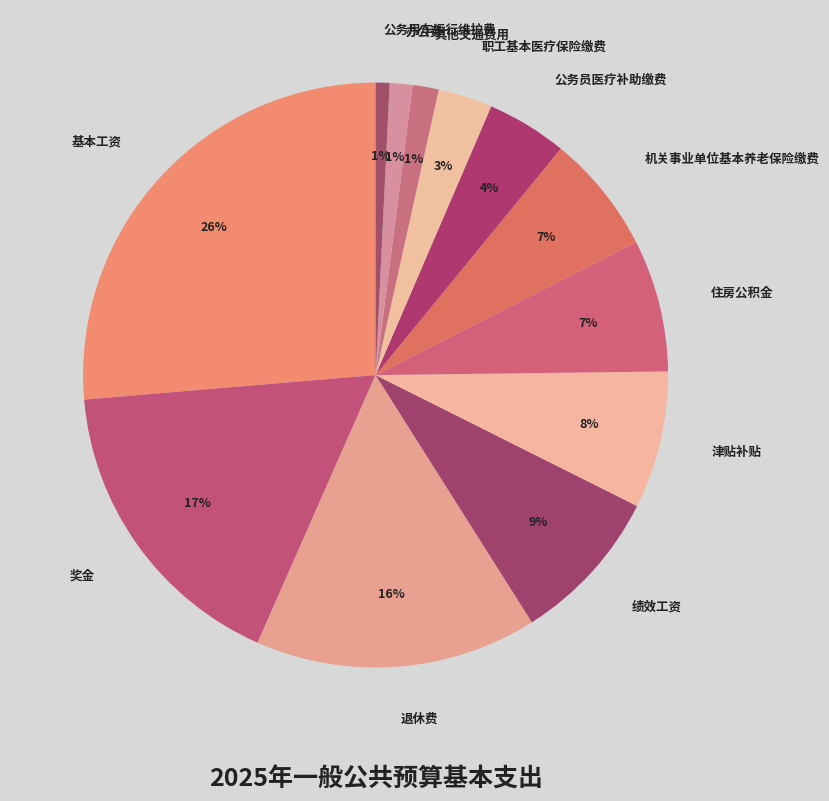

Combined, do 机关事业单位基本养老保险缴费 and 津贴补贴 account for over 50%?

No